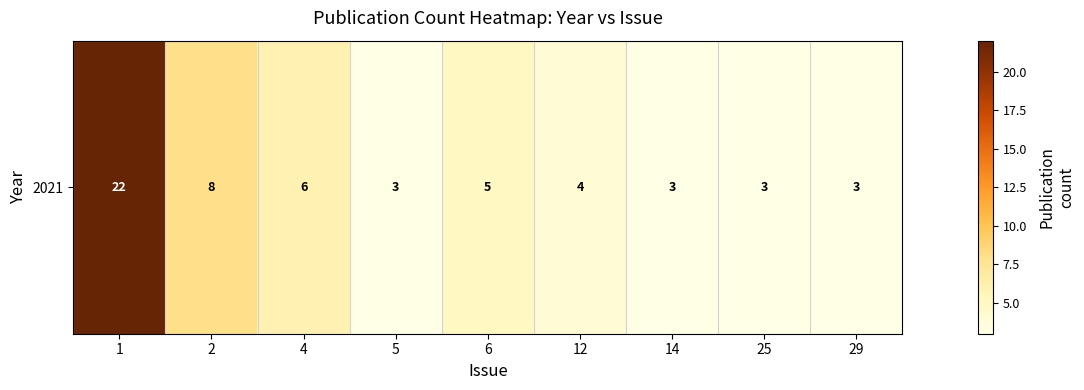

What is the smallest value displayed?

3